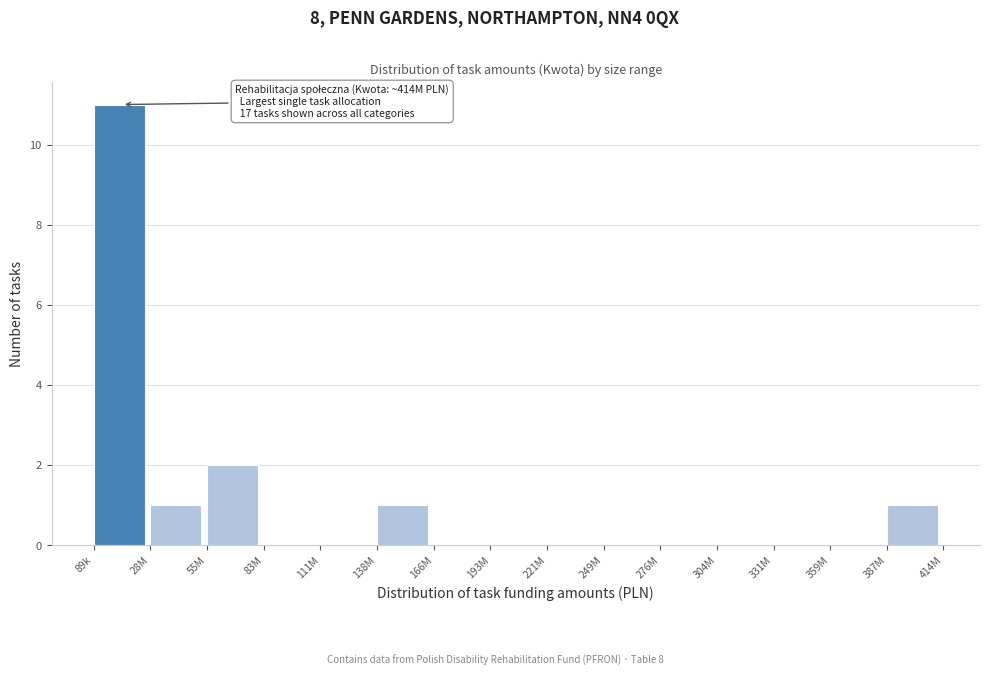

Reading left to right, transcribe all the data shown in this chart.

89k=11	28M=1	55M=2	83M=0	111M=0	138M=1	166M=0	193M=0	221M=0	249M=0	276M=0	304M=0	331M=0	359M=0	387M=1